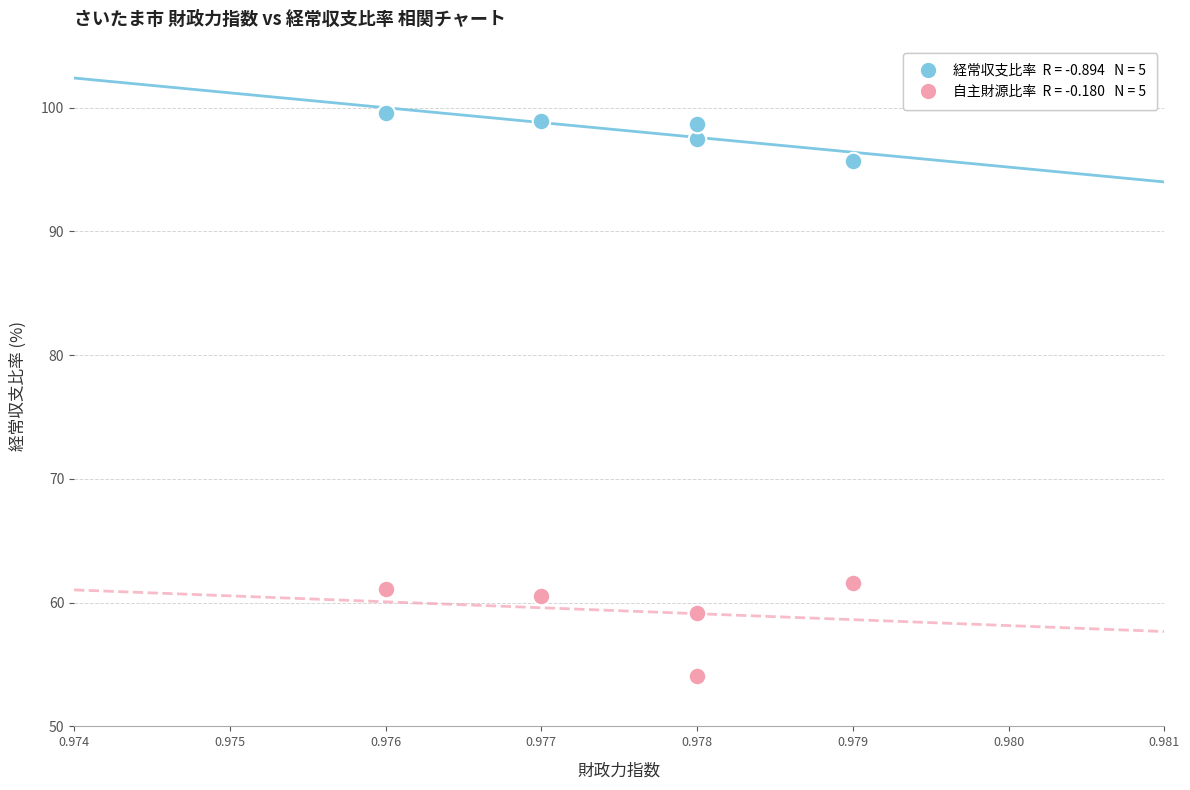

Across all data points, what is the range of Y values (max minus min)?

45.5